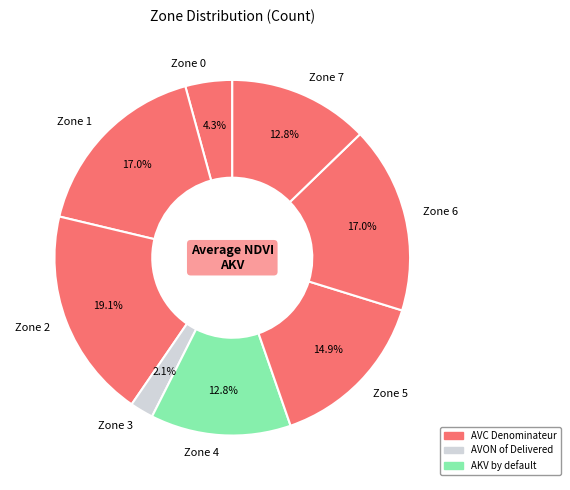

Do Zone 5 and Zone 6 together represent more than half of the pie?

No